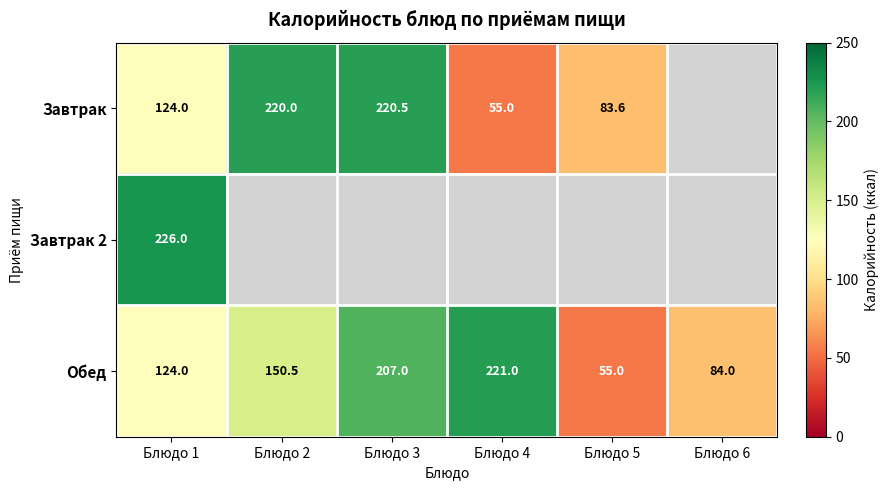

What is the sum of the Обед values at Блюдо 1 and Блюдо 4?

345.0